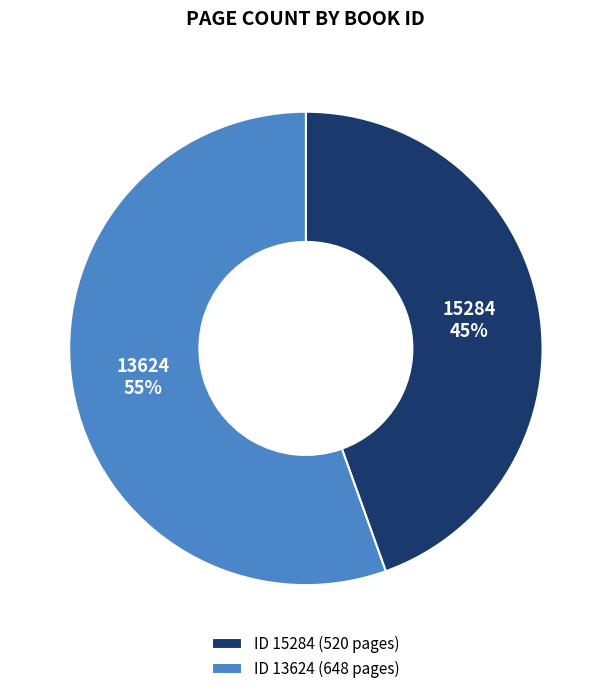

Which category has the smallest portion of the pie?

15284